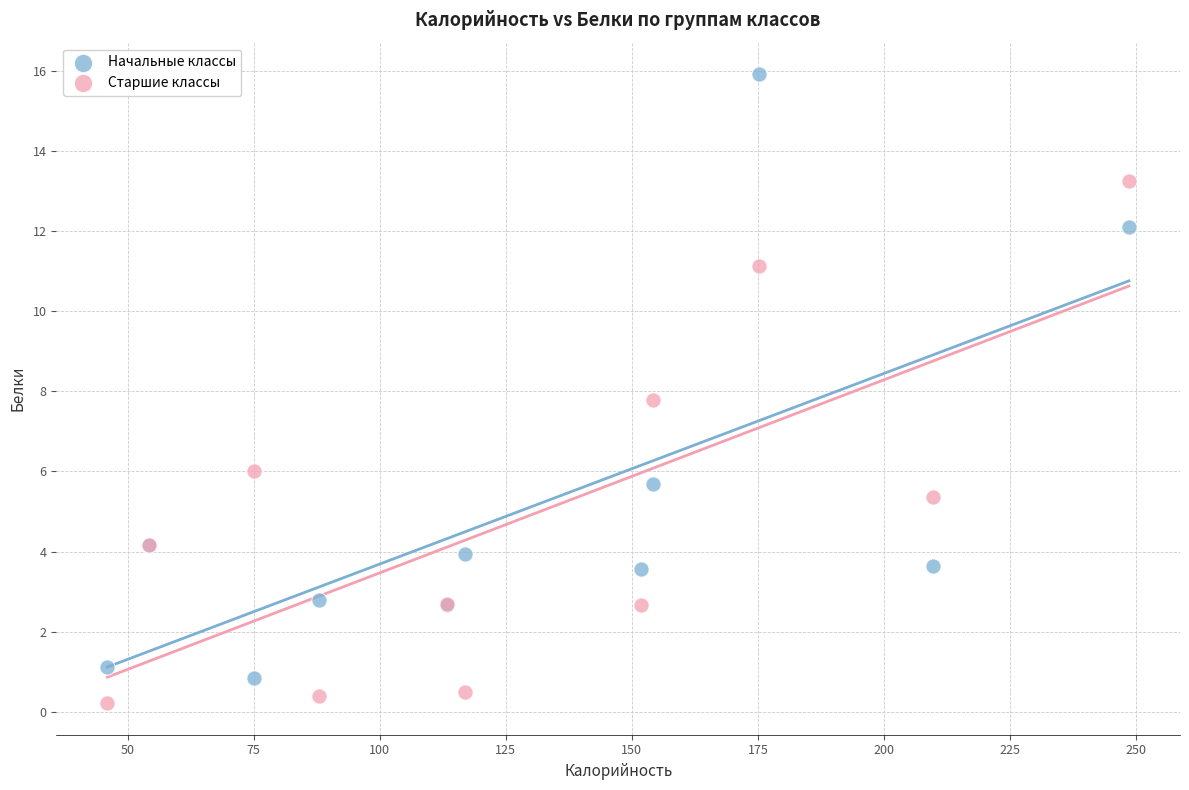

Which series contains the lowest Y value?

Старшие классы